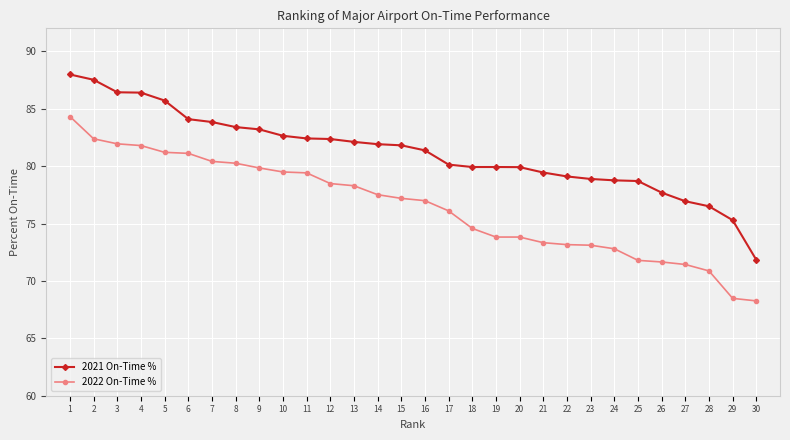

What is the highest value of the 2022 On-Time % series?

84.3